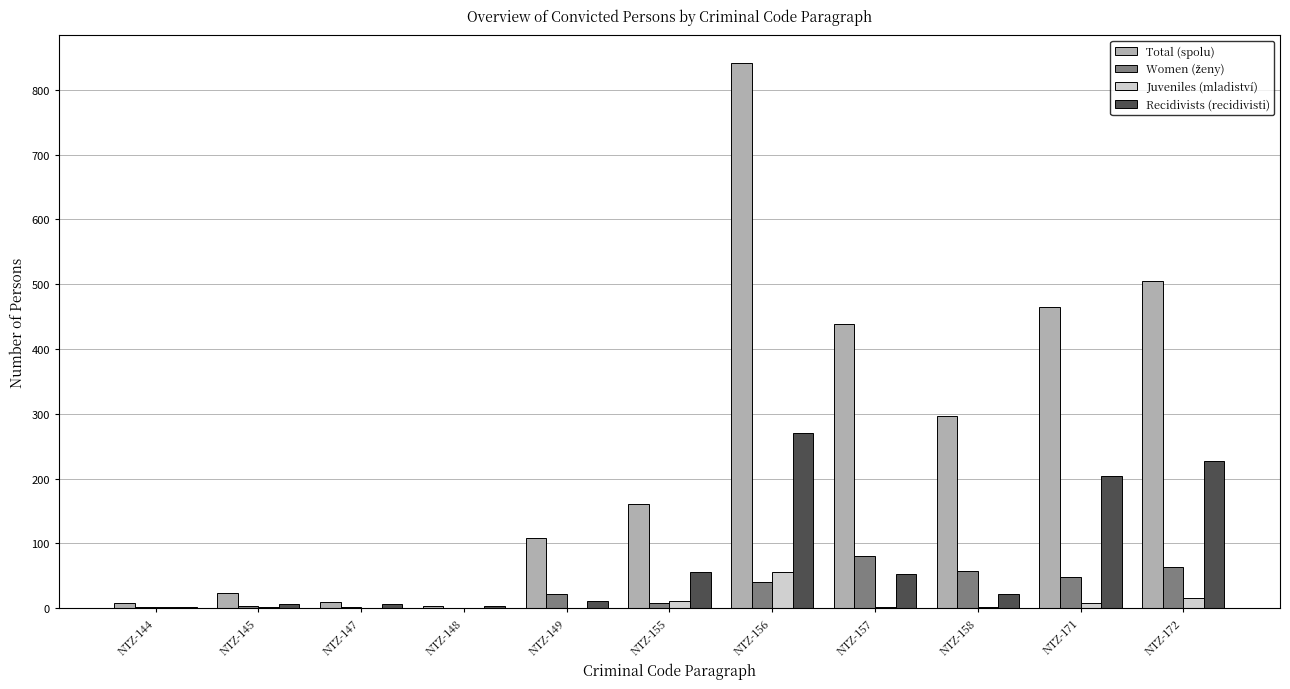

Which series has the largest total across all categories?

Total (spolu)